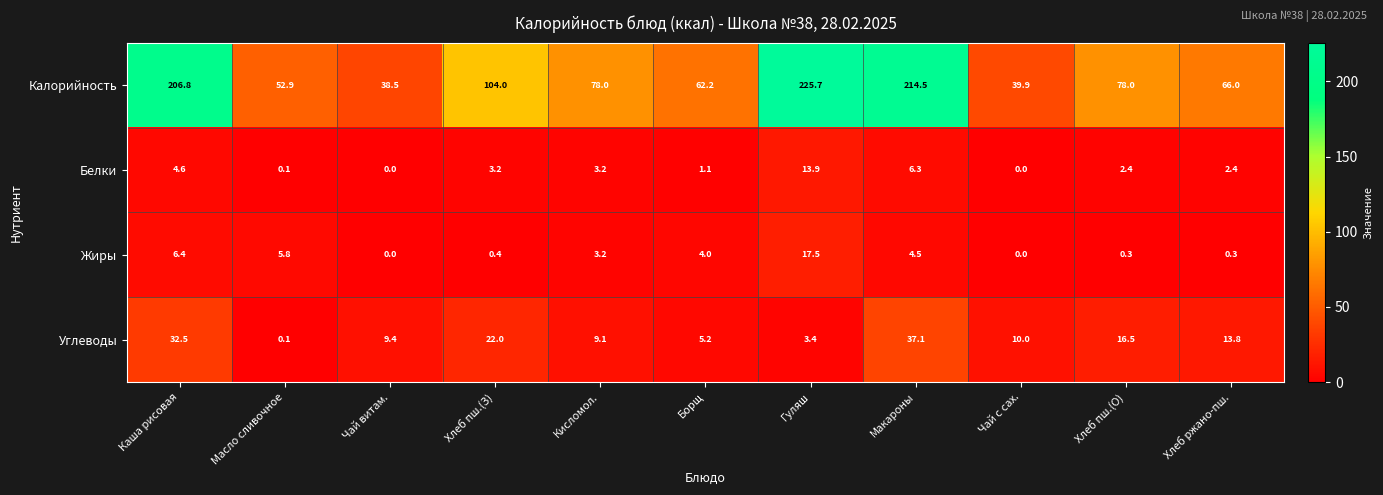

Rank the series by their maximum value, from highest to lowest.

Калорийность, Углеводы, Жиры, Белки